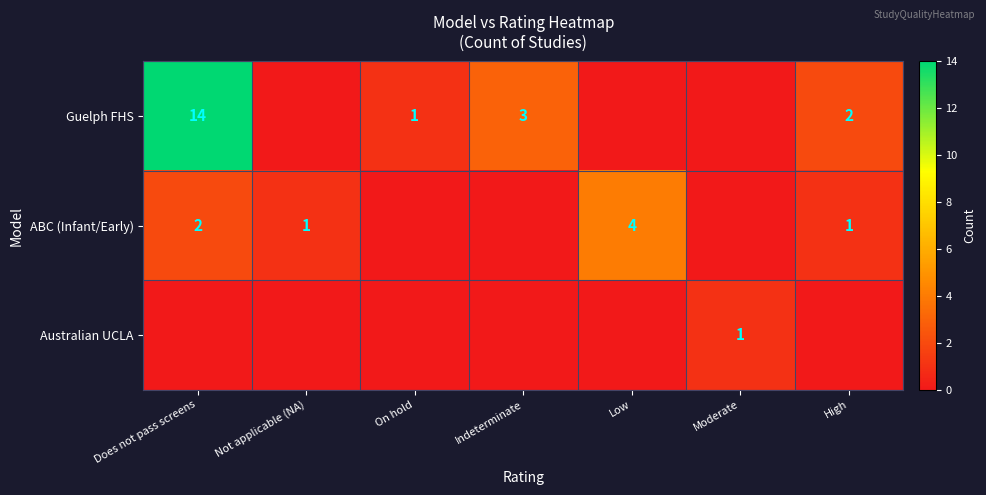

True or false: ABC (Infant/Early) has a value of 2 at Does not pass screens.

True